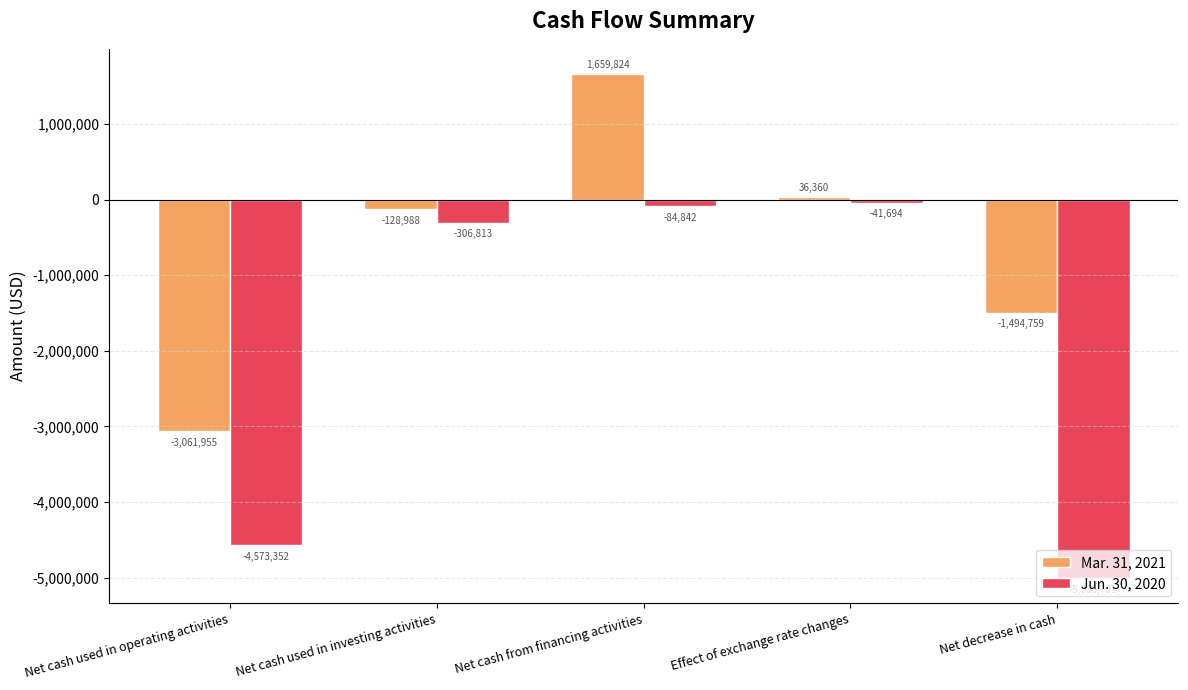

Is the value of Mar. 31, 2021 at Net cash used in operating activities greater than the value of Jun. 30, 2020 at Effect of exchange rate changes?

No